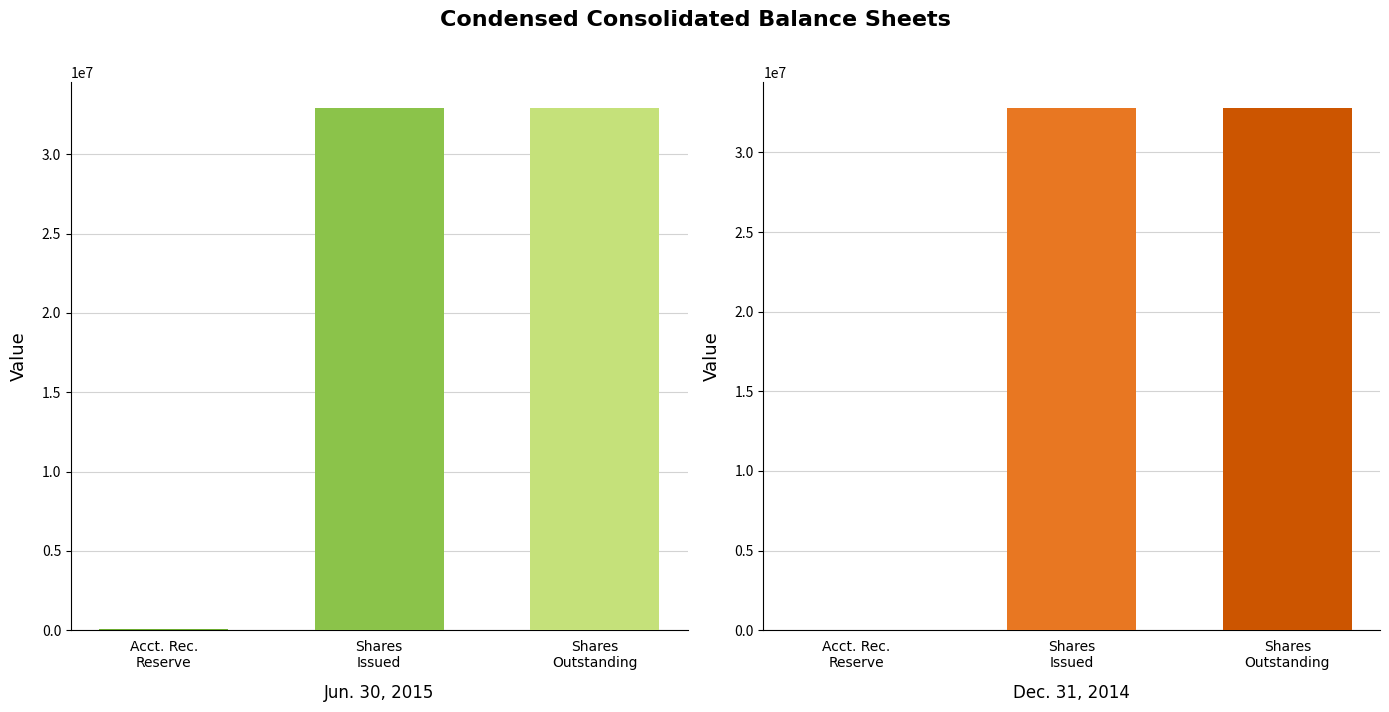

Where is Jun. 30, 2015 nearest to the value 16488268?

Accounts receivable reserve